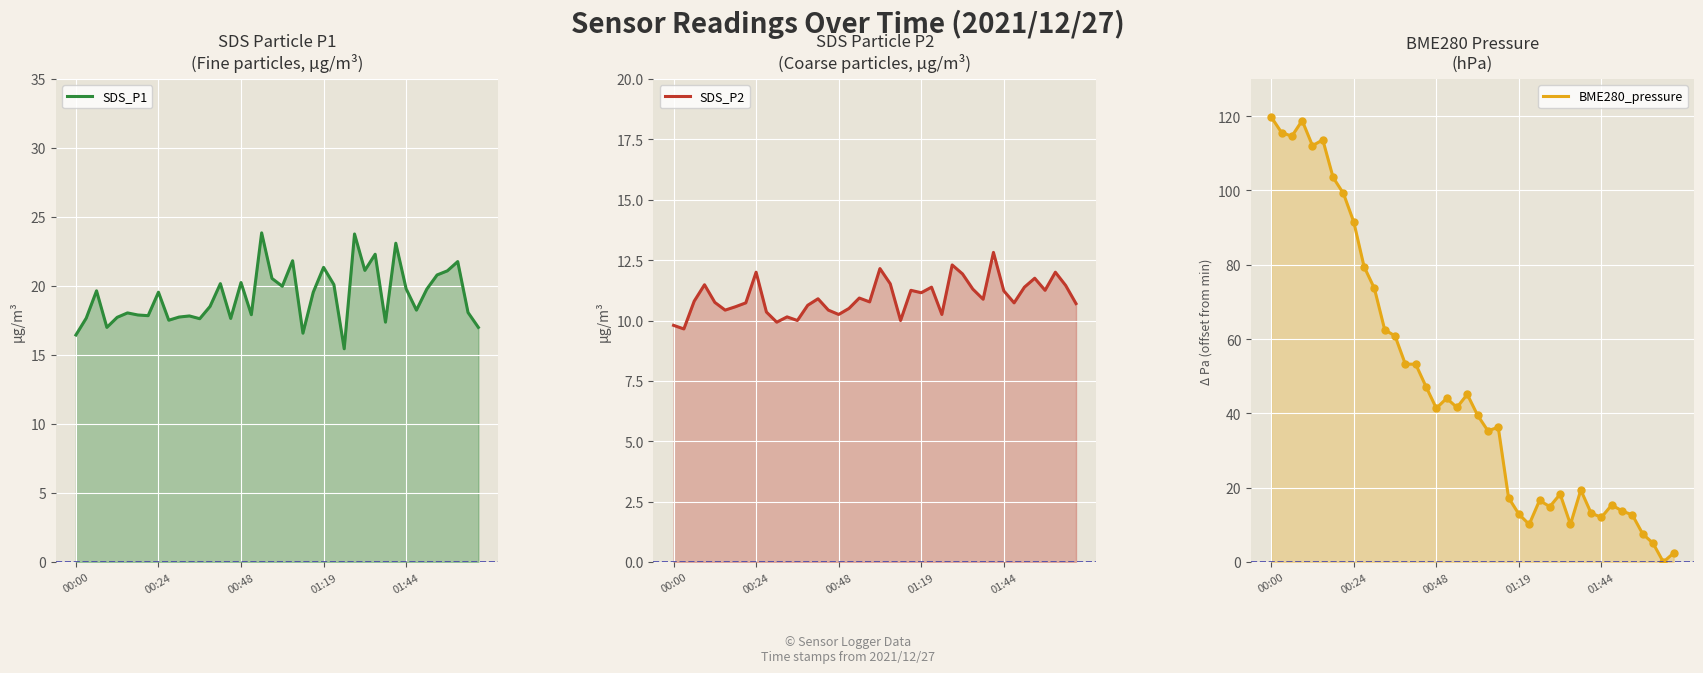

What is the difference between the BME280_pressure values at 26 and 10?

57.1